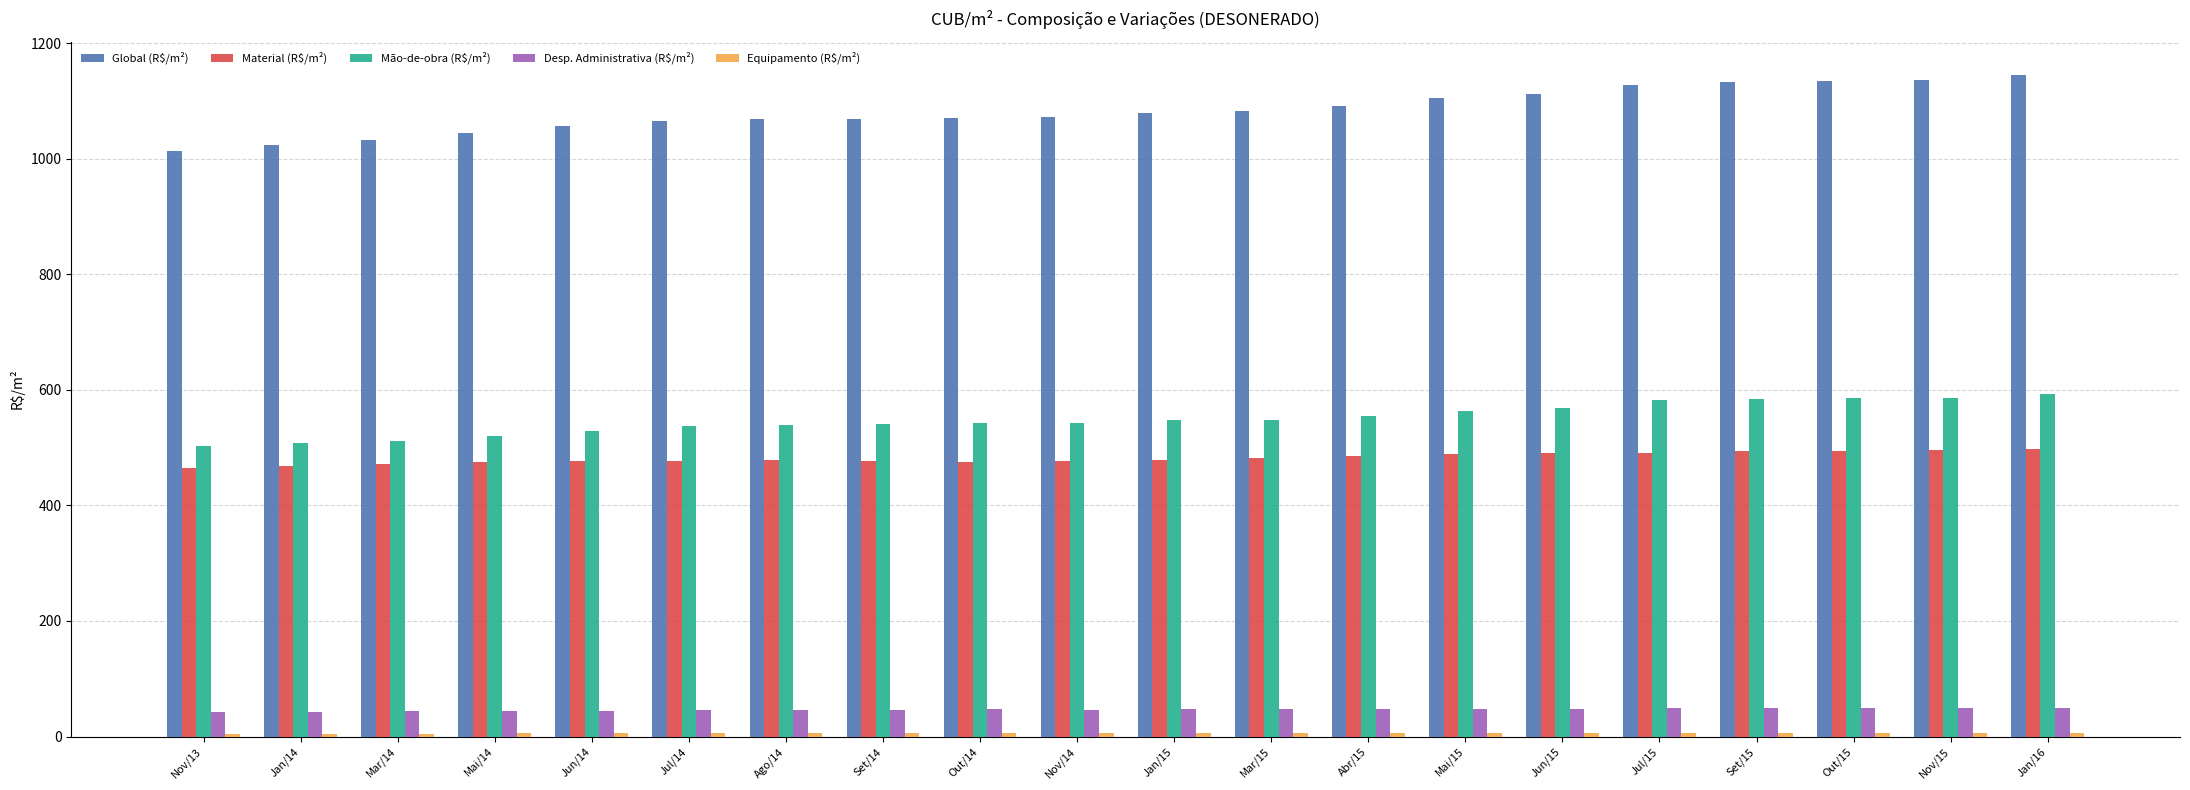

What is the average value of the Global (R$/m²) series?

1083.1